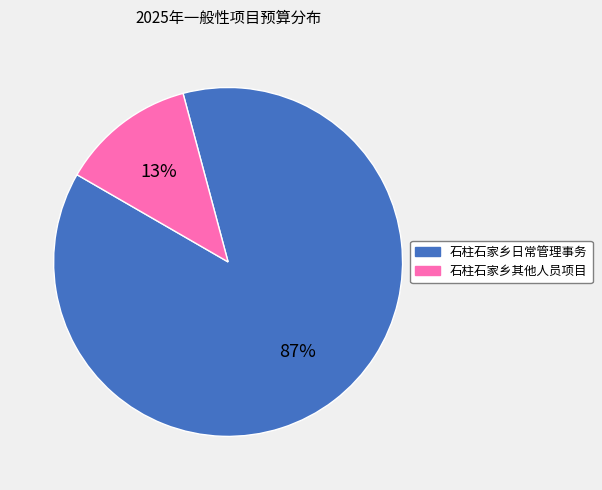

Which category accounts for the majority?

石柱石家乡日常管理事务